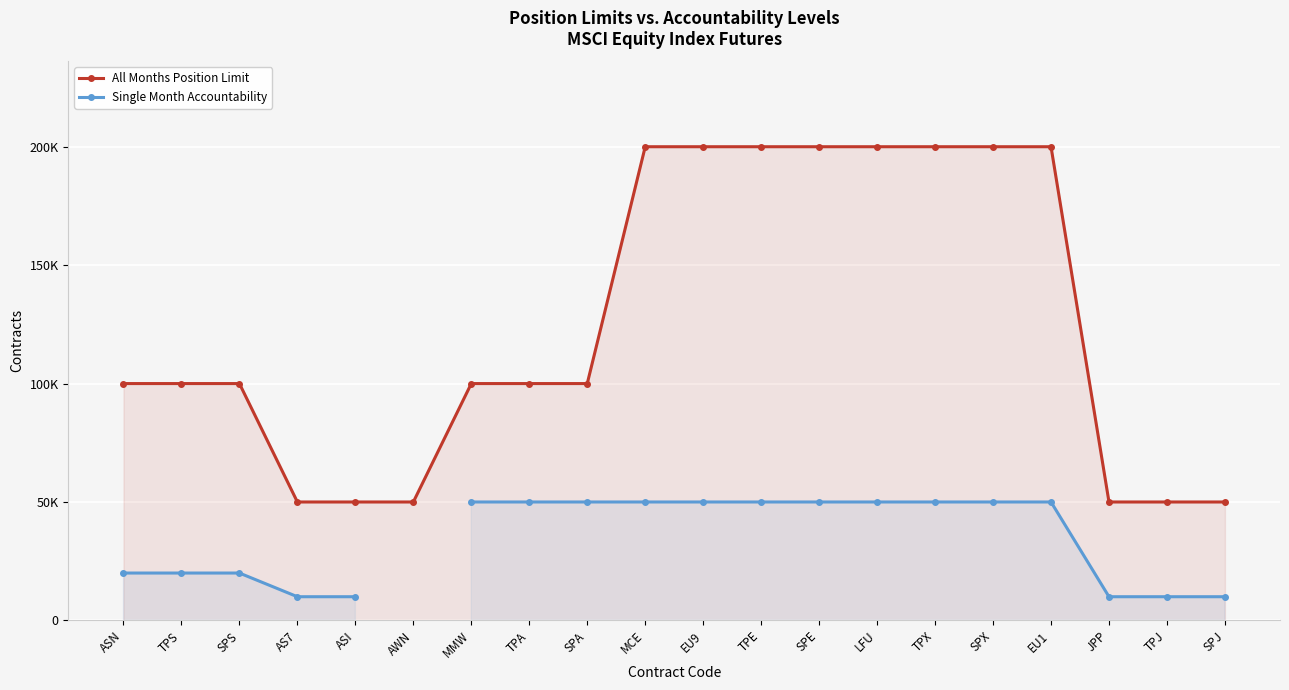

True or false: Single Month Accountability and All Months Position Limit cross at least once.

False